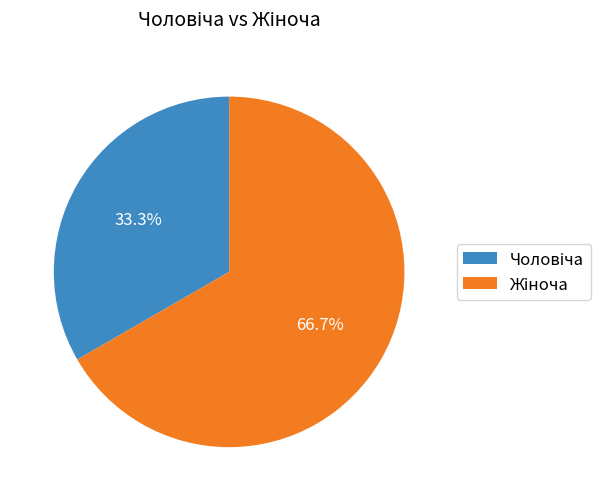

Is there a majority slice in this chart?

Yes